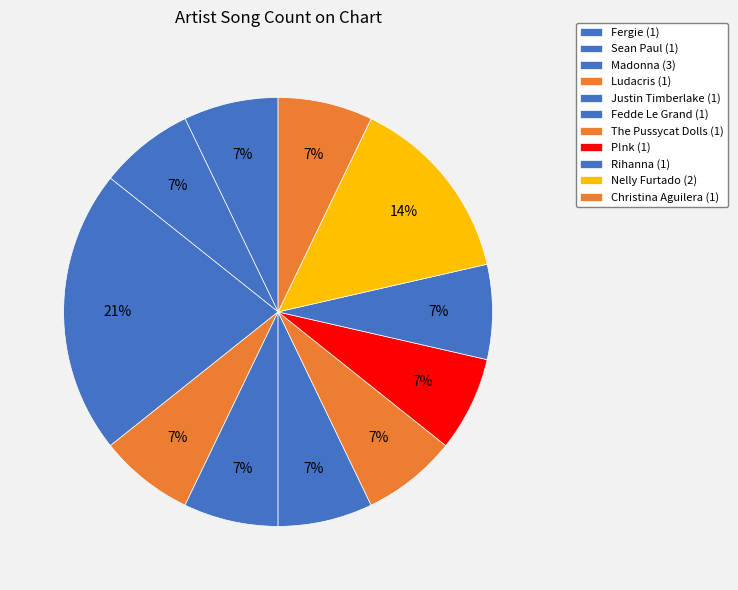

Does any single category account for the majority?

No